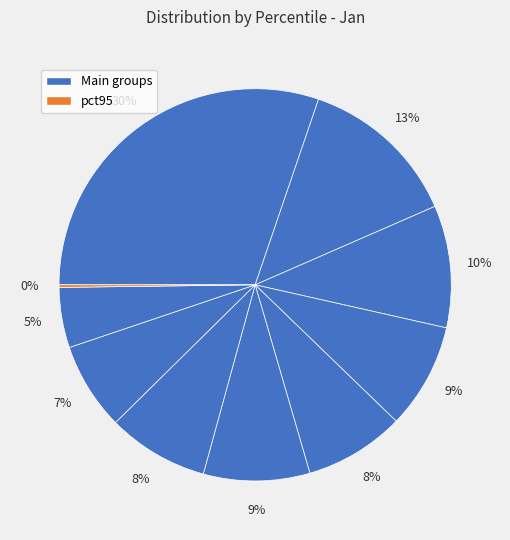

How many slices are in this pie chart?

10